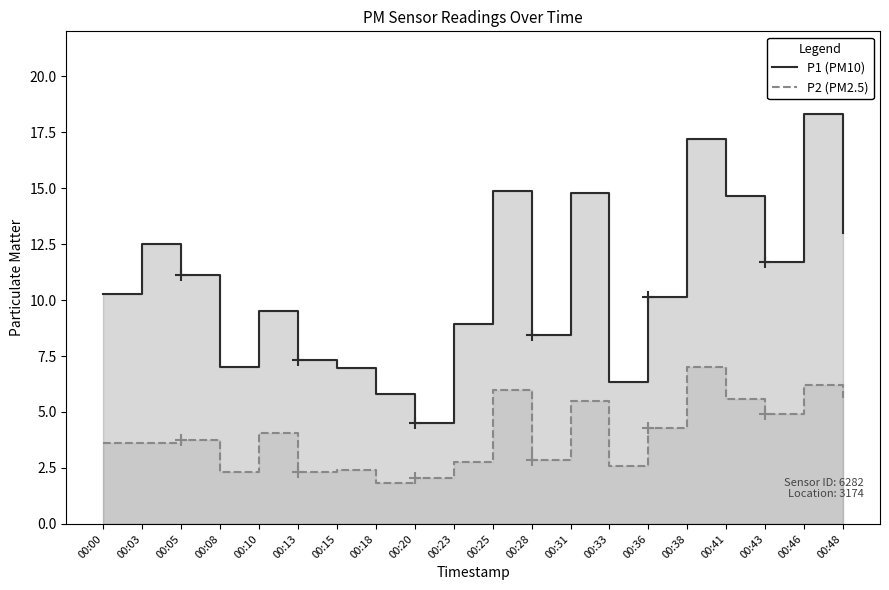

What is the total value across all series at 00:00?

13.9